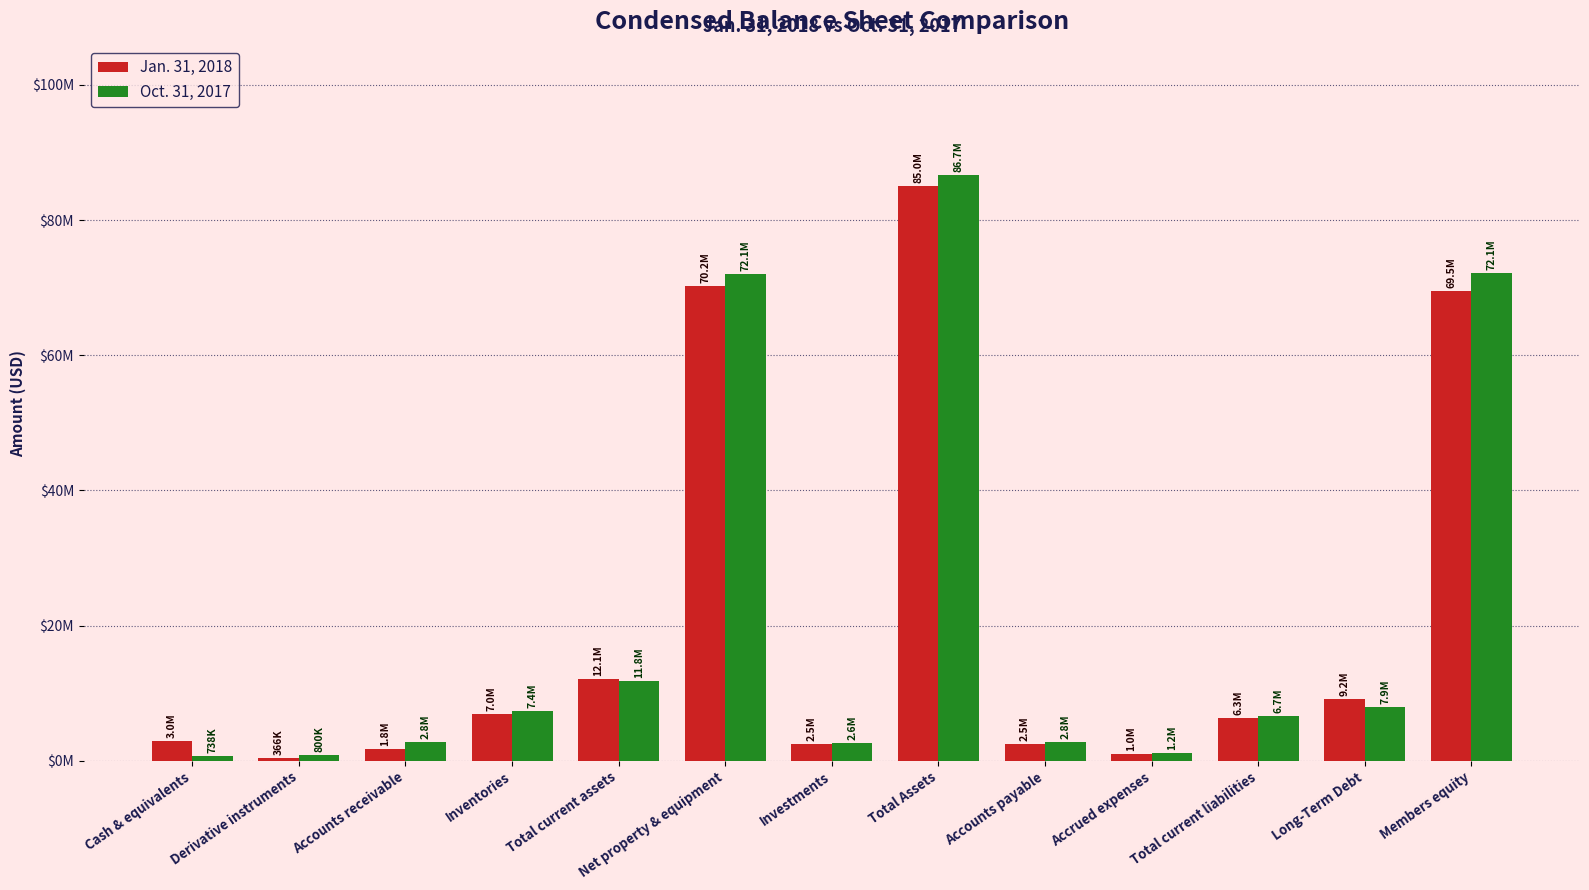

List the labels in order of Oct. 31, 2017 value, largest first.

Total Assets, Members equity, Net property & equipment, Total current assets, Long-Term Debt, Inventories, Total current liabilities, Accounts receivable, Accounts payable, Investments, Accrued expenses, Derivative instruments, Cash & equivalents